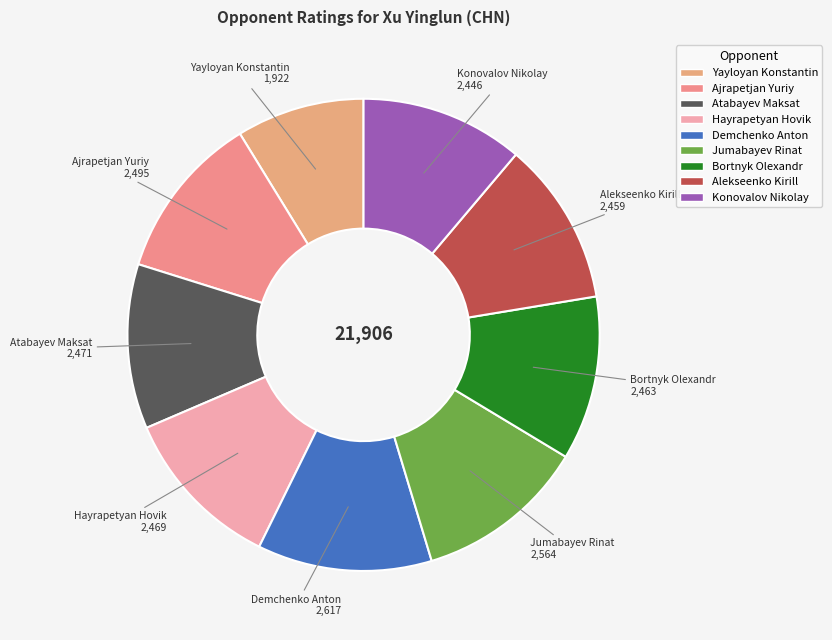

Which slice is the smallest?

Yayloyan Konstantin